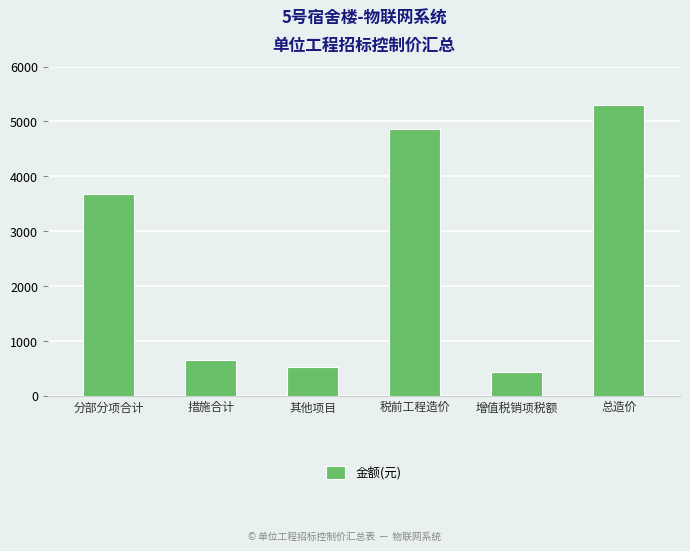

Between 措施合计 and 税前工程造价, which is larger?

税前工程造价